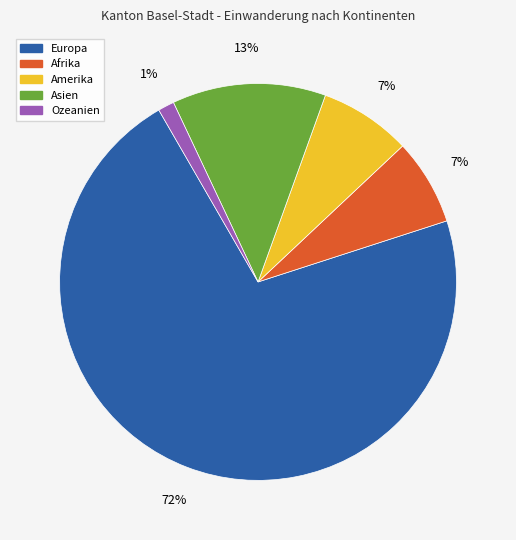

Which category has the smallest portion of the pie?

Ozeanien